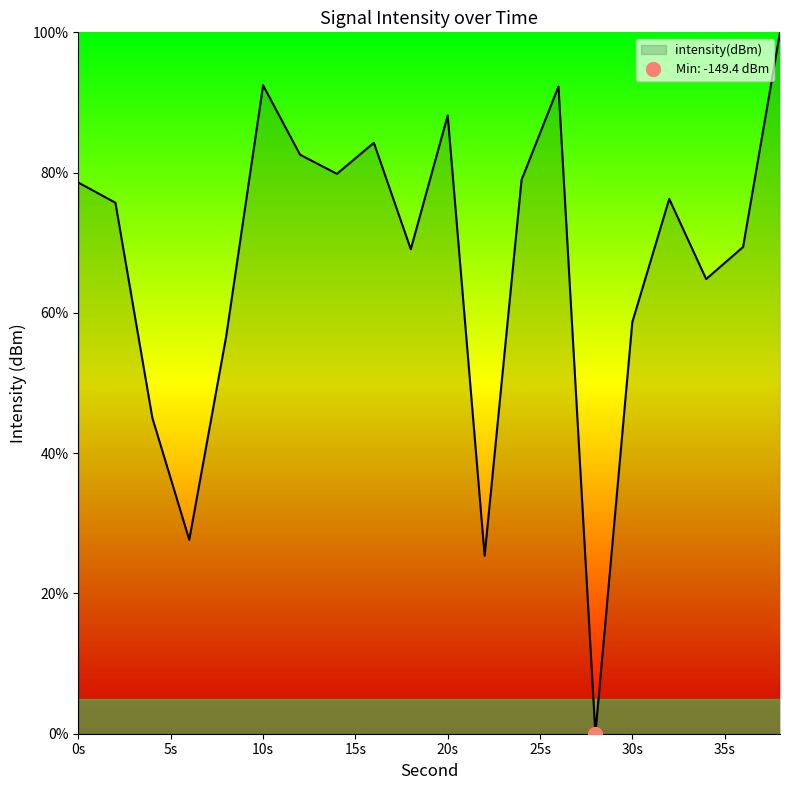

How many values are above zero?

19